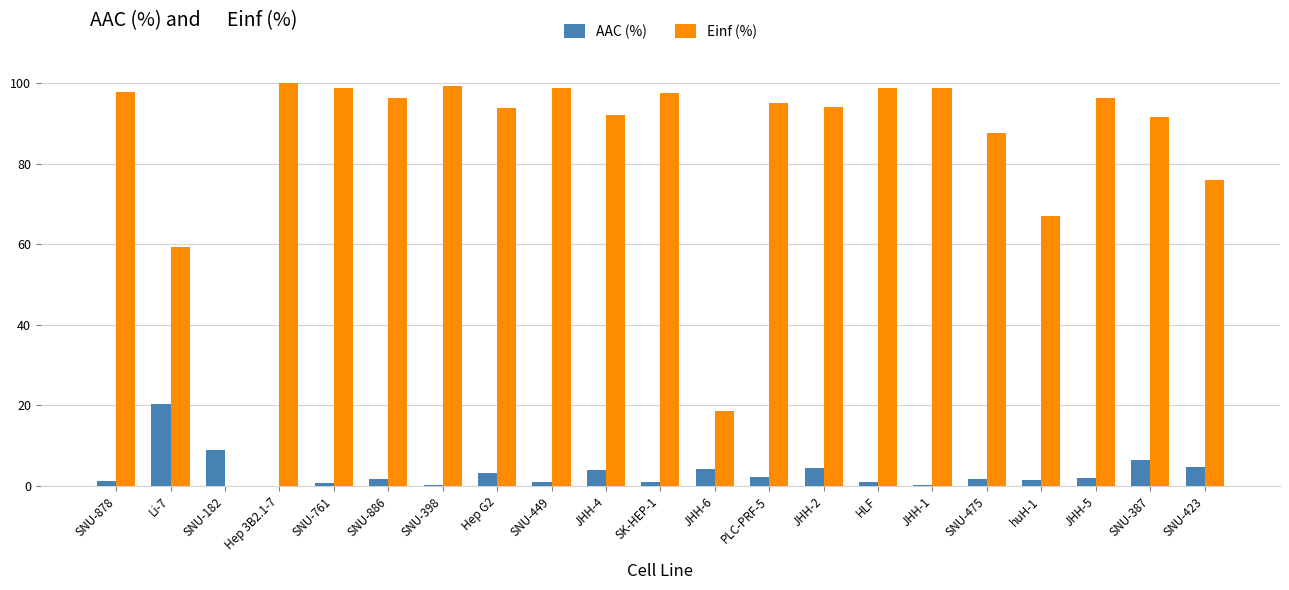

Between SK-HEP-1 and huH-1, which series saw the biggest shift?

Einf (%)